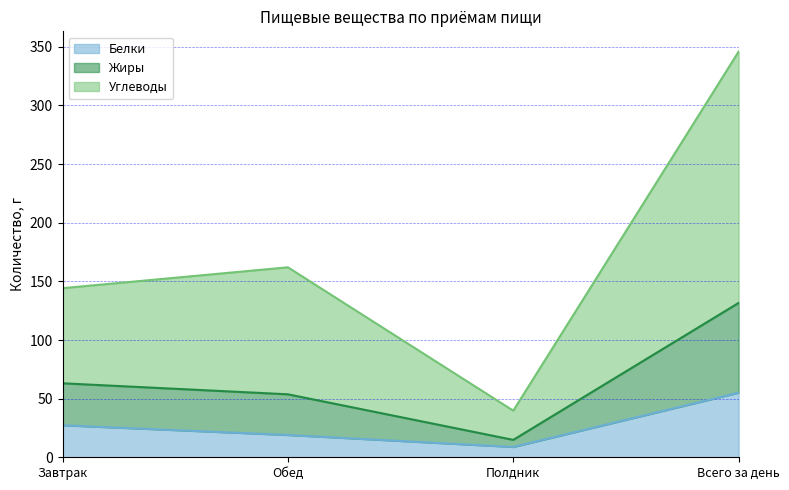

What is the smallest value displayed?

8.8